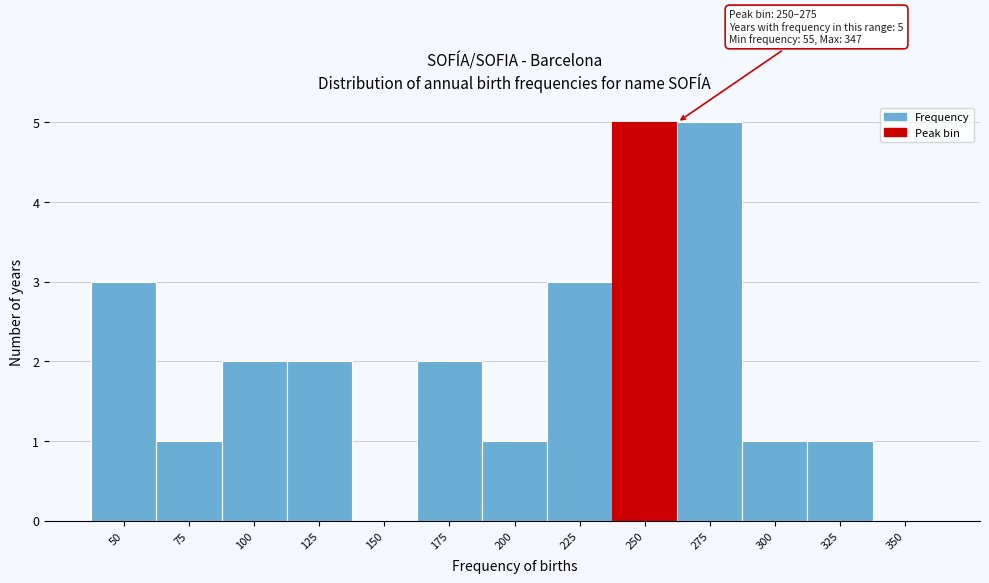

Reading left to right, list all the values displayed in this chart.

50=3	75=1	100=2	125=2	150=0	175=2	200=1	225=3	250=5	275=5	300=1	325=1	350=0